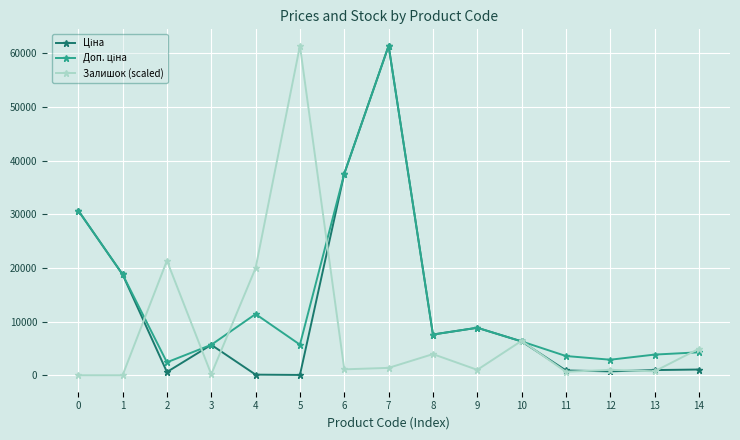

At which category is the sum across all series the highest?

7